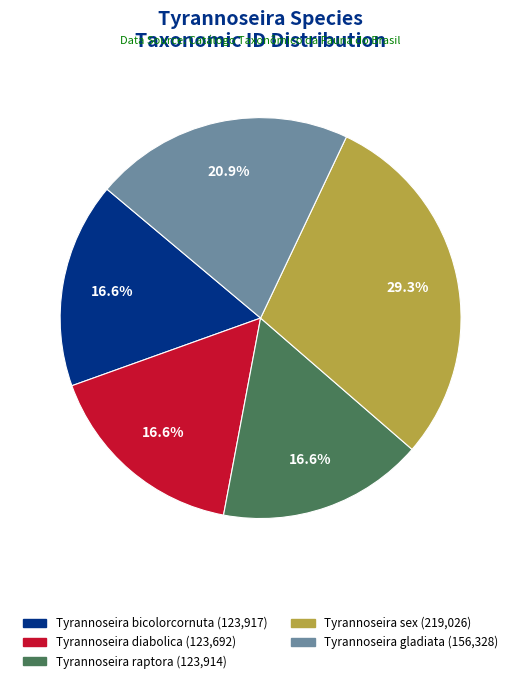

To the nearest percent, what portion does Tyrannoseira sex represent?

29%